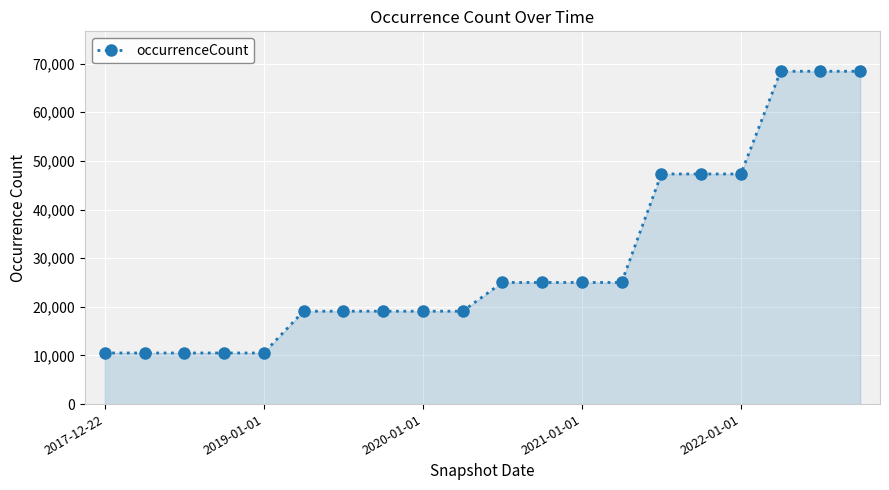

What is the value of the 10th point from the left?

19098